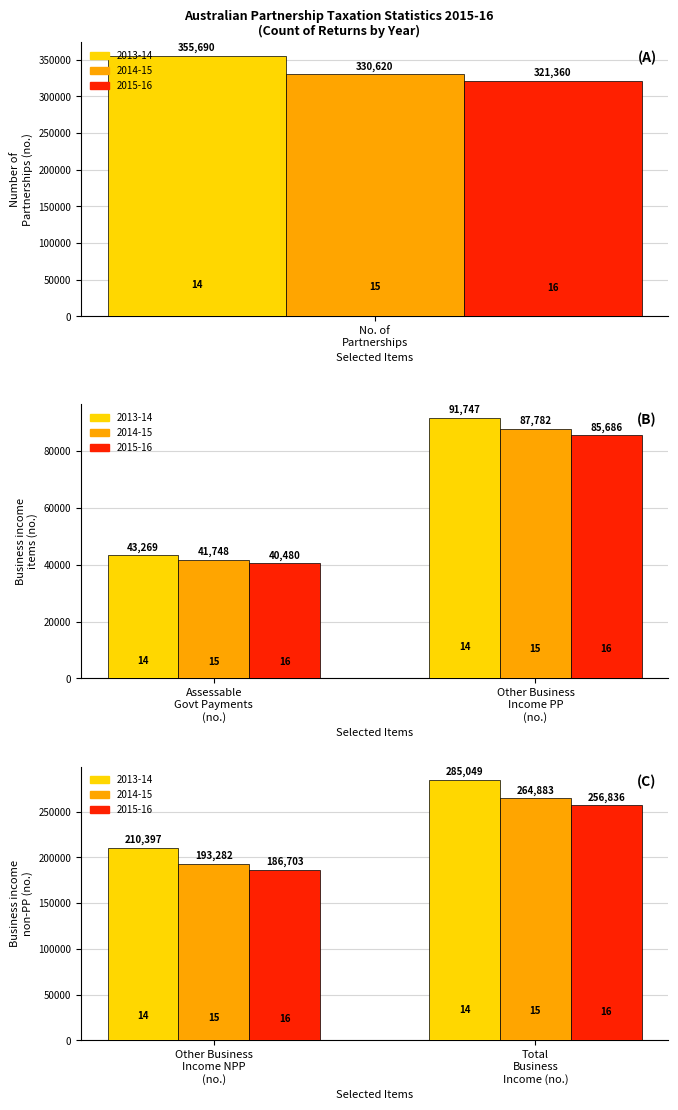

Reading left to right, list all the values displayed in this chart.

2013-14: Number of Partnerships=355690	Total business income=285049	Assessable government industry payments (primary)=43269	Other business income primary production=91747	Other business income non-primary production=210397
2014-15: Number of Partnerships=330620	Total business income=264883	Assessable government industry payments (primary)=41748	Other business income primary production=87782	Other business income non-primary production=193282
2015-16: Number of Partnerships=321360	Total business income=256836	Assessable government industry payments (primary)=40480	Other business income primary production=85686	Other business income non-primary production=186703